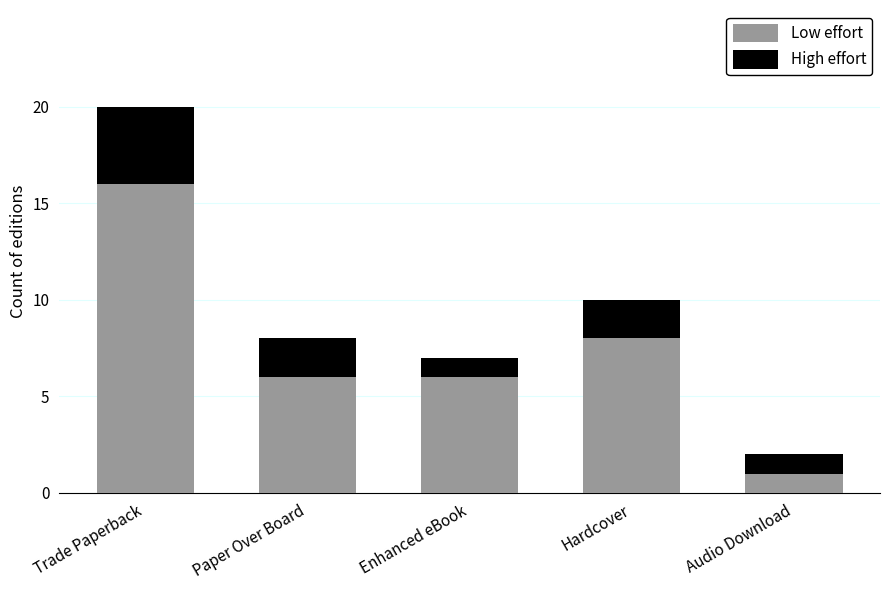

What is the total value across all series at Trade Paperback?

20